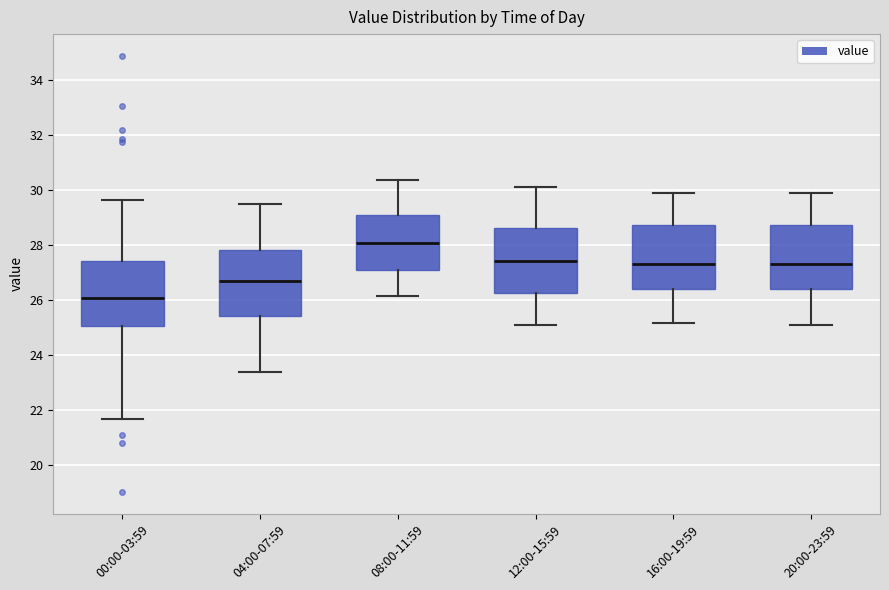

Which box's median line is the highest?

08:00-11:59